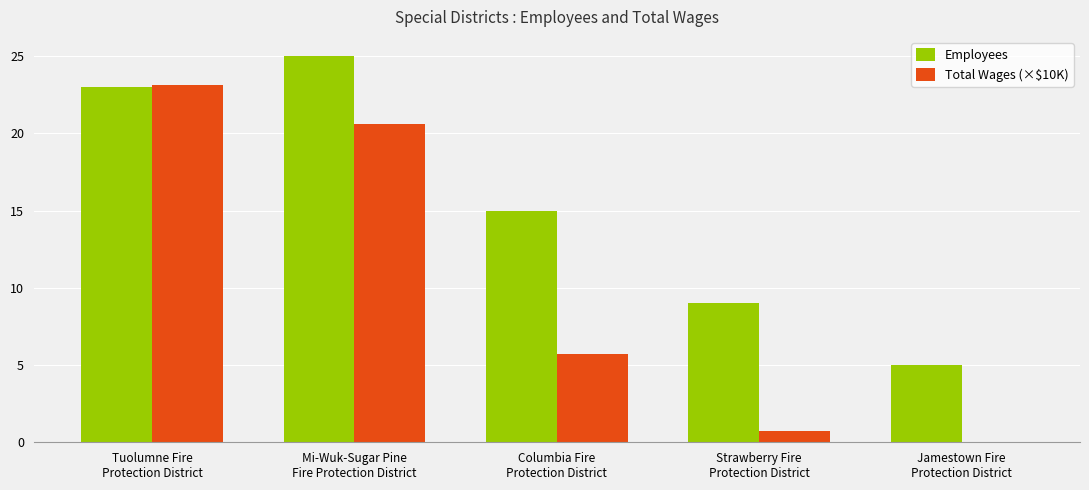

What is the highest value of the Total Wages (×$10K) series?

23.1